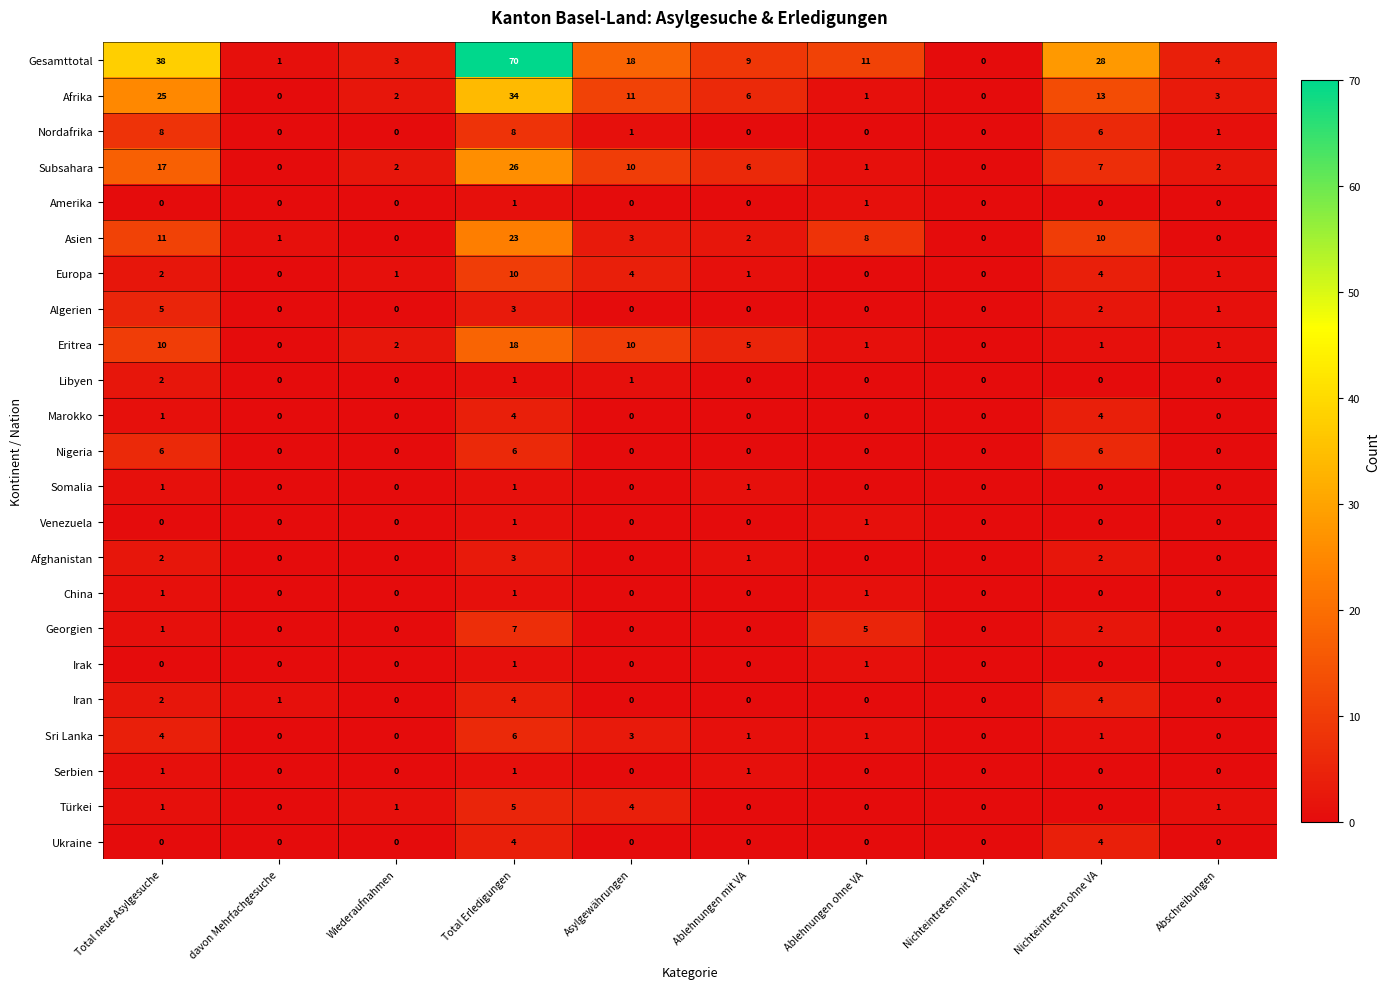

The Eritrea series shows 1 at Ablehnungen ohne VA. True or false?

True